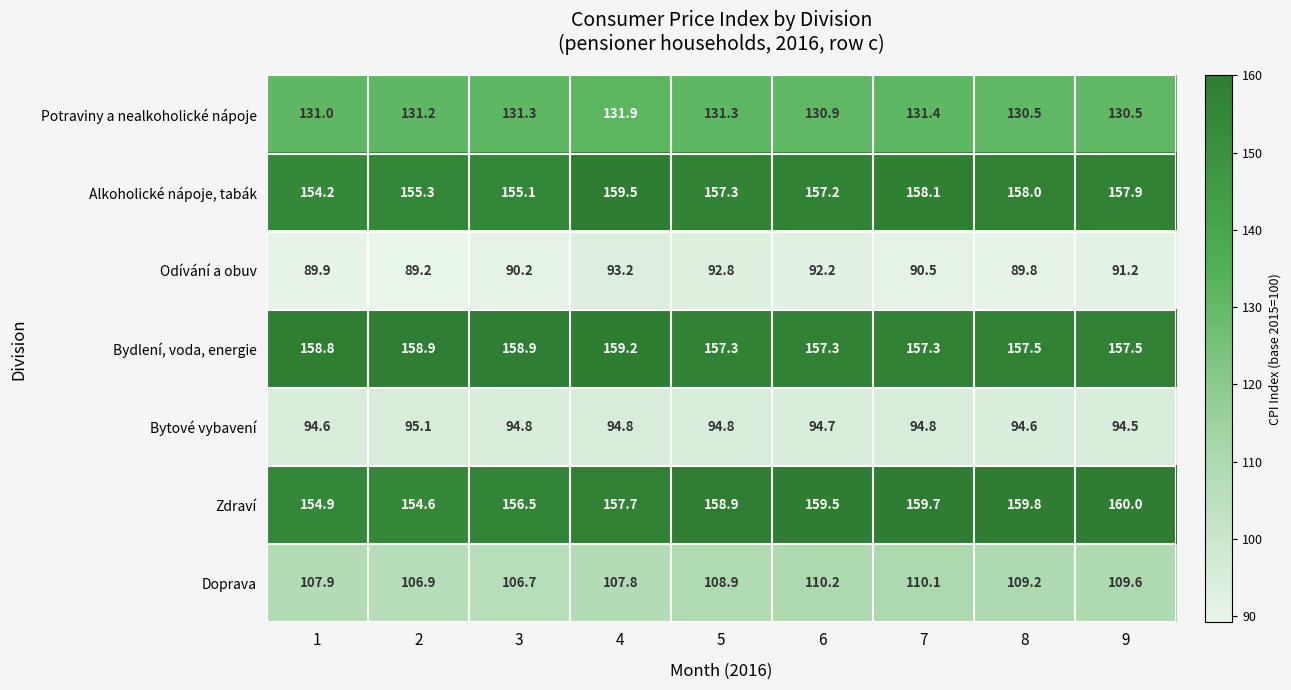

What is the sum of all Bytové vybavení values?

852.7